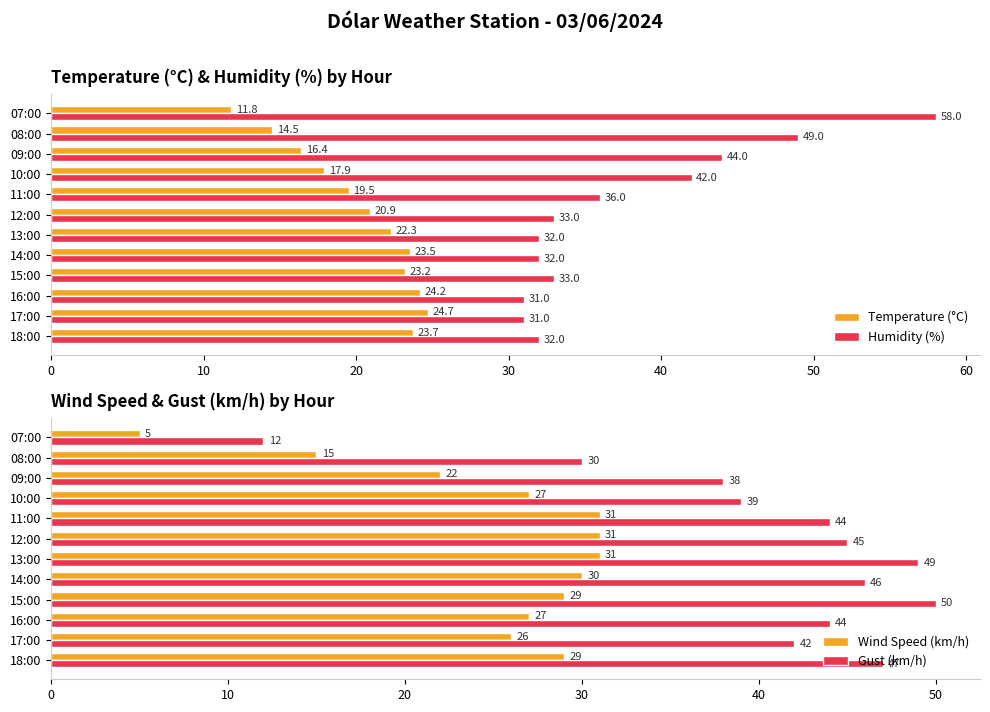

Where is Temperature (°C) nearest to the value 18?

10:00